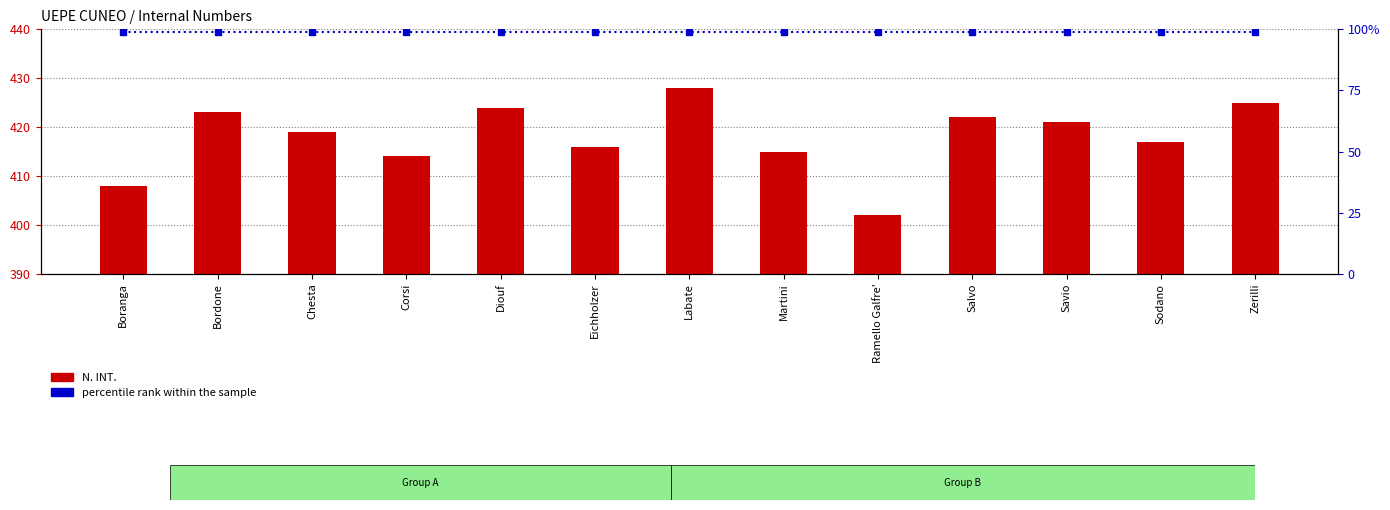

Where is percentile rank within the sample nearest to the value 99?

Boranga